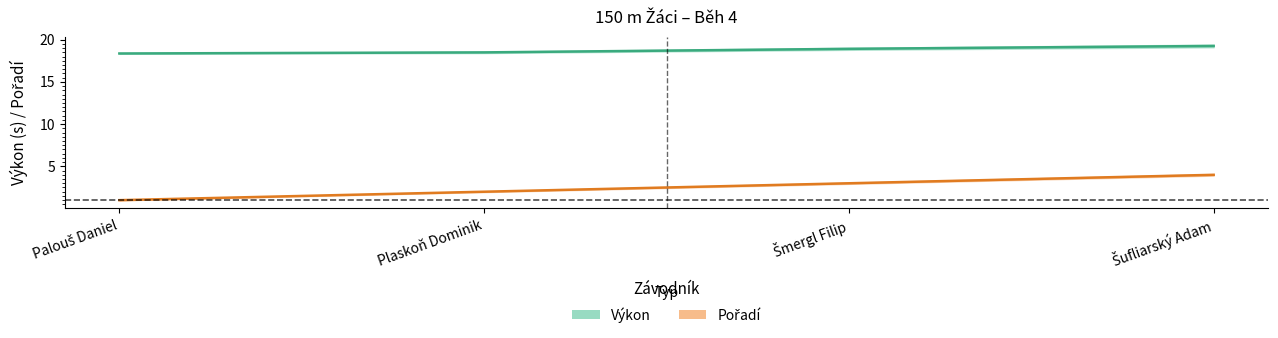

Which has a higher value, Šmergl Filip or Šufliarský Adam?

Šufliarský Adam